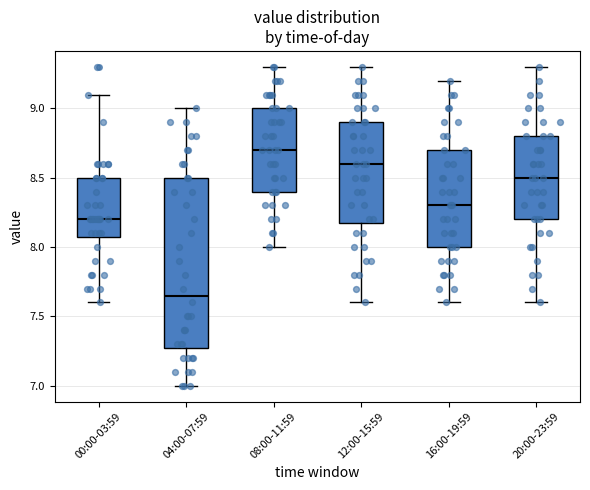

Which box has the highest median line?

08:00-11:59